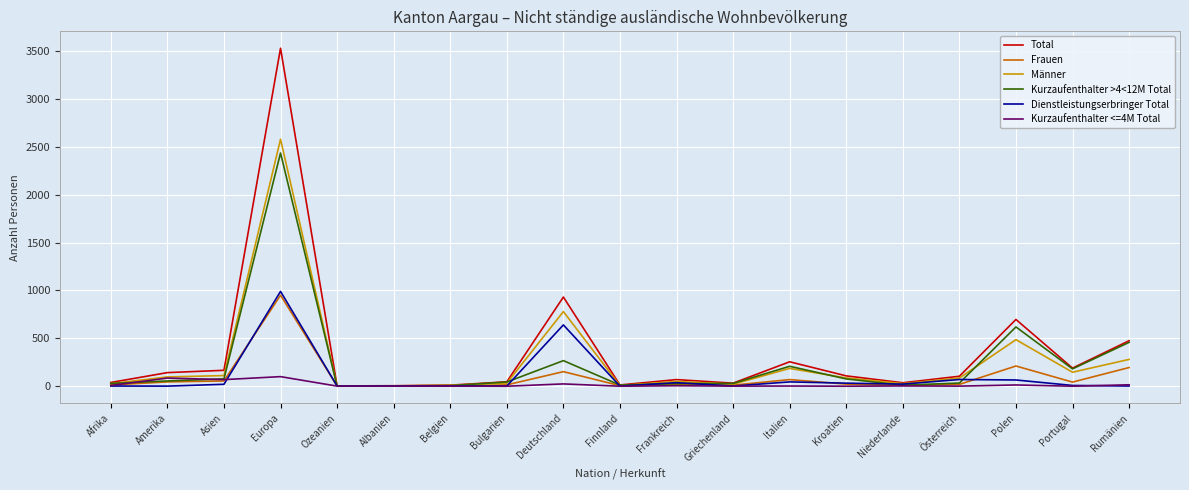

Where is Total nearest to the value 1766?

Deutschland